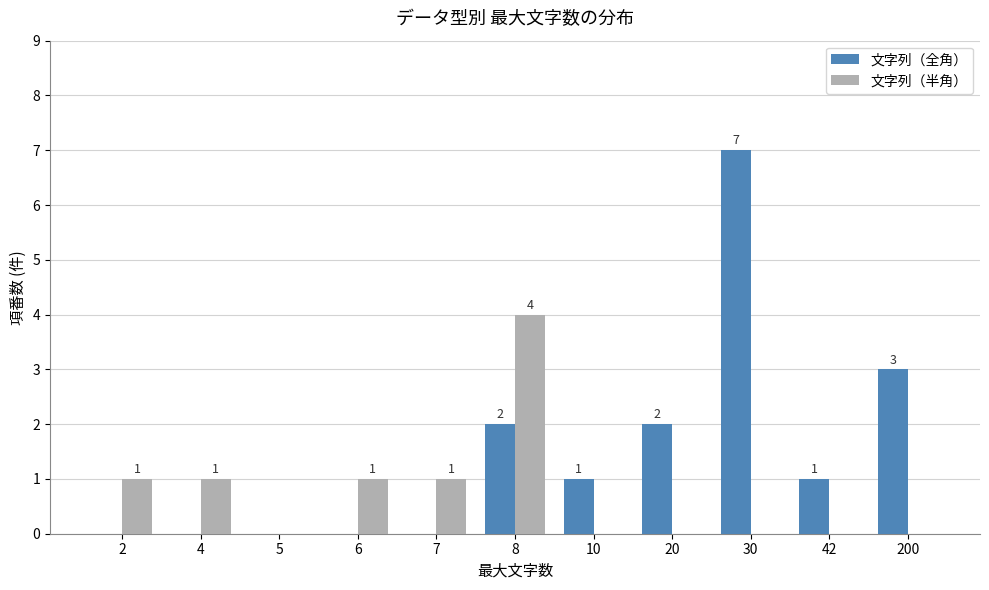

What is the sum of the 文字列（全角） values at 20 and 200?

5